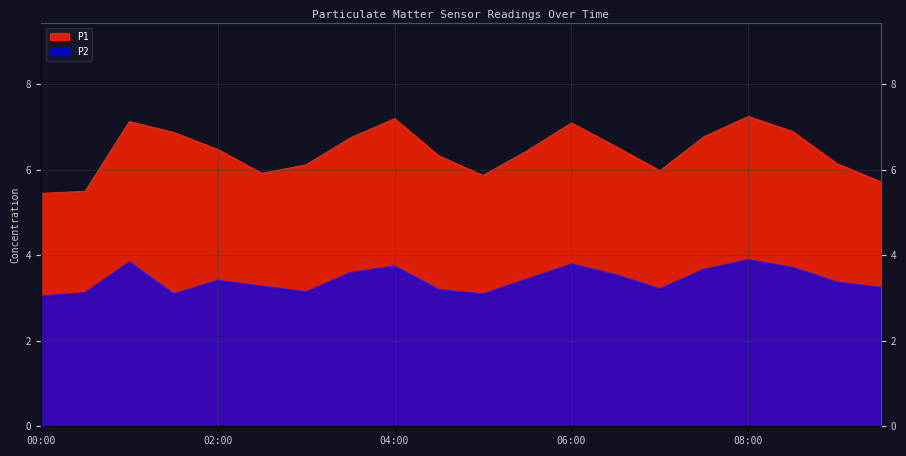

How many data points in P1 are less than 6?

6